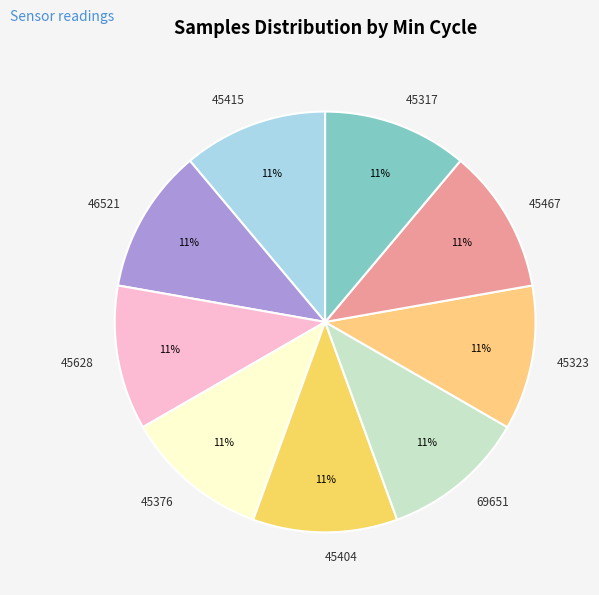

To the nearest percent, what is the average slice percentage?

11%